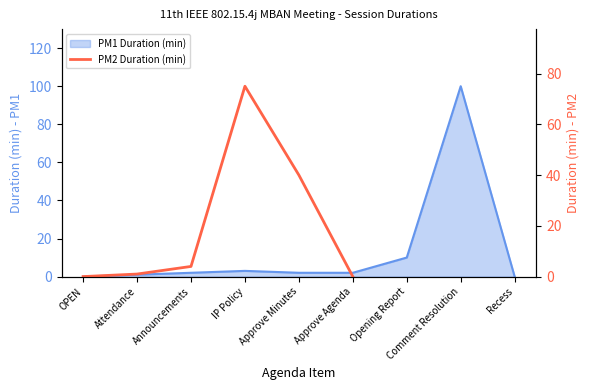

How many values are above zero?

4